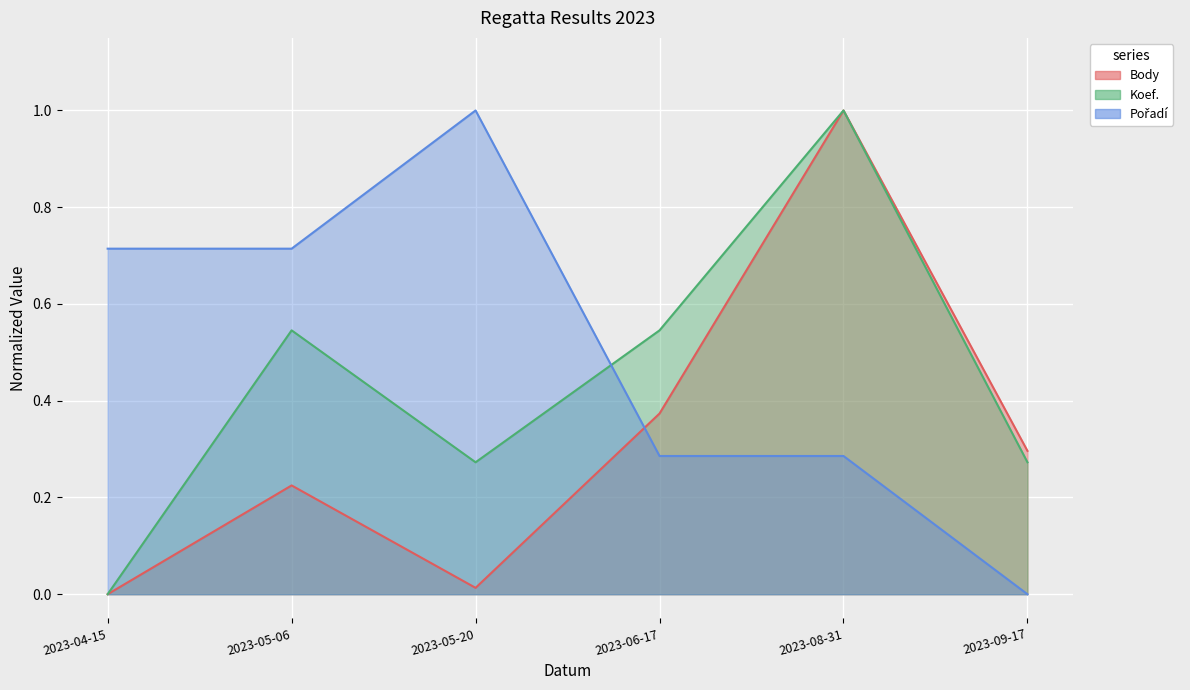

Where do Koef. and Body first cross each other?

2023-06-17 and 2023-08-31